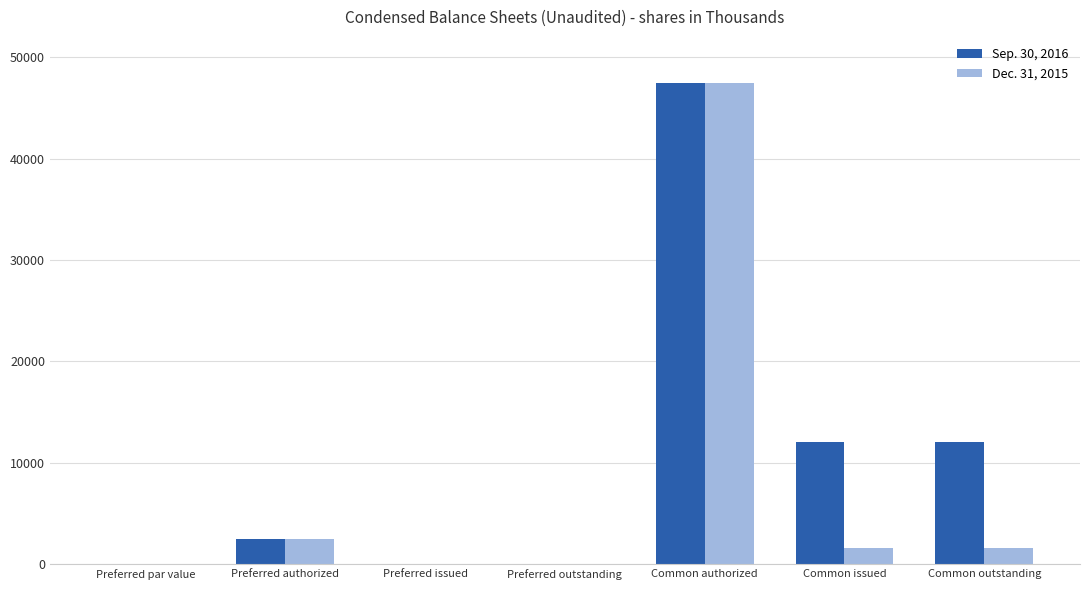

Between Common authorized and Common issued, which series saw the biggest shift?

Dec. 31, 2015